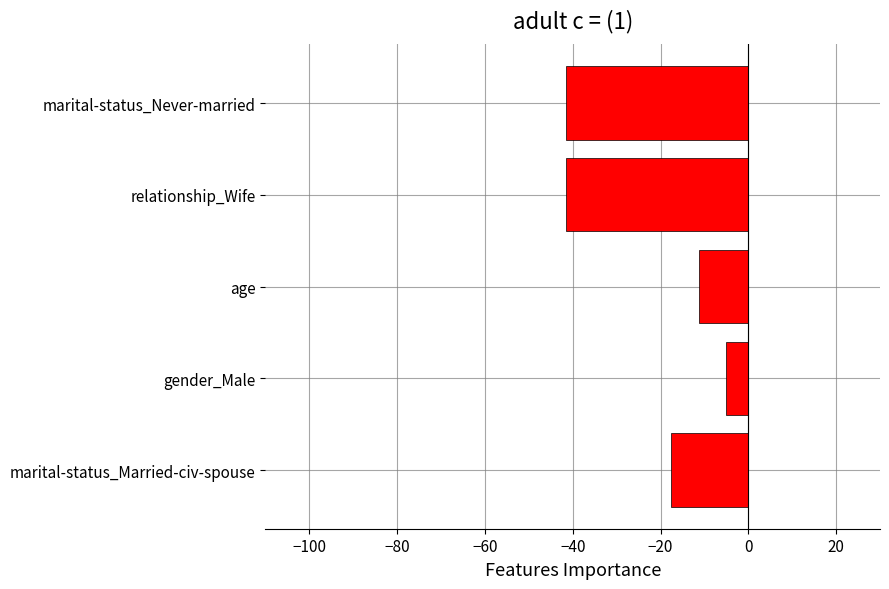

What is the maximum value shown in the chart?

-5.0